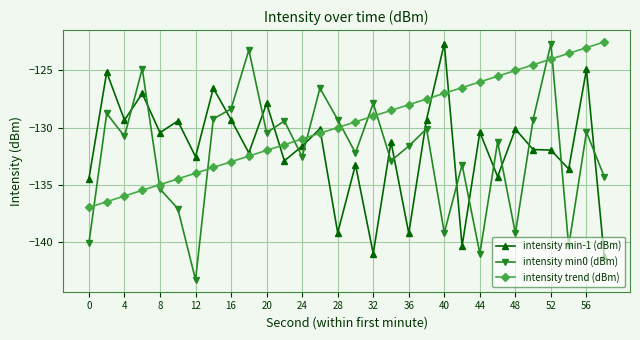

True or false: intensity trend (dBm) and intensity min0 (dBm) intersect in this chart.

True